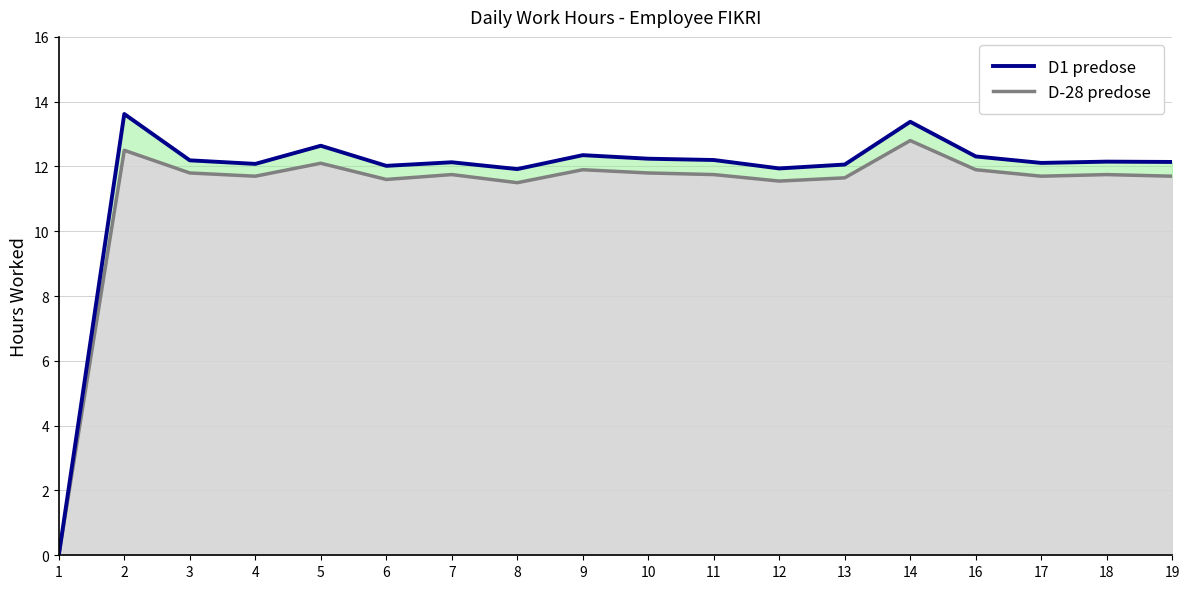

Between 18 and 3, which is larger?

3